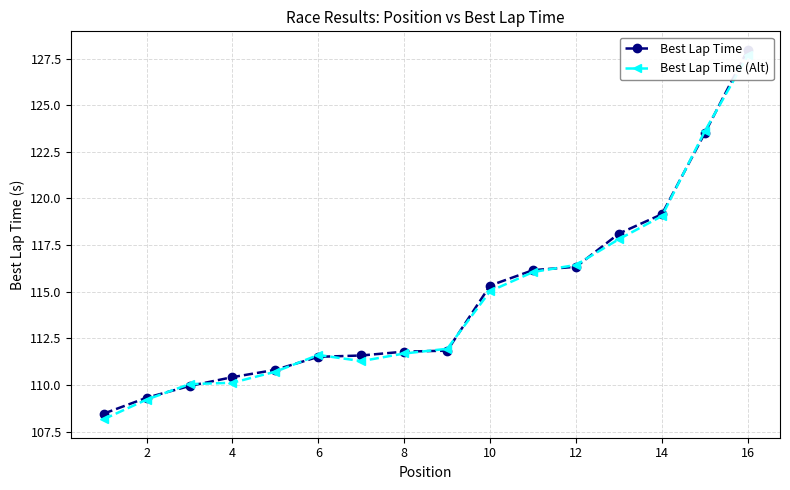

What is the maximum value shown in the chart?

128.0